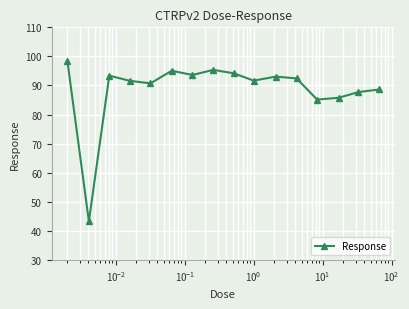

True or false: the data has more than 2 interior local peaks.

True